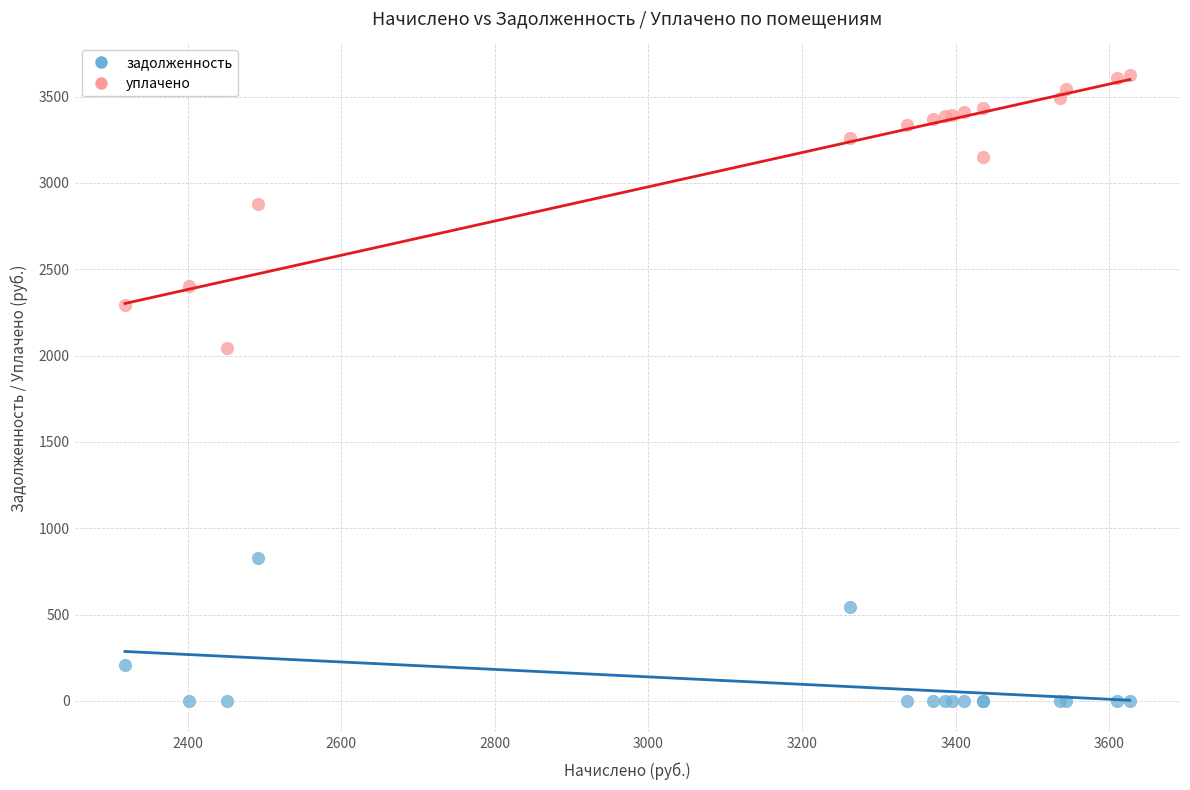

Which series contains the highest Y value?

уплачено